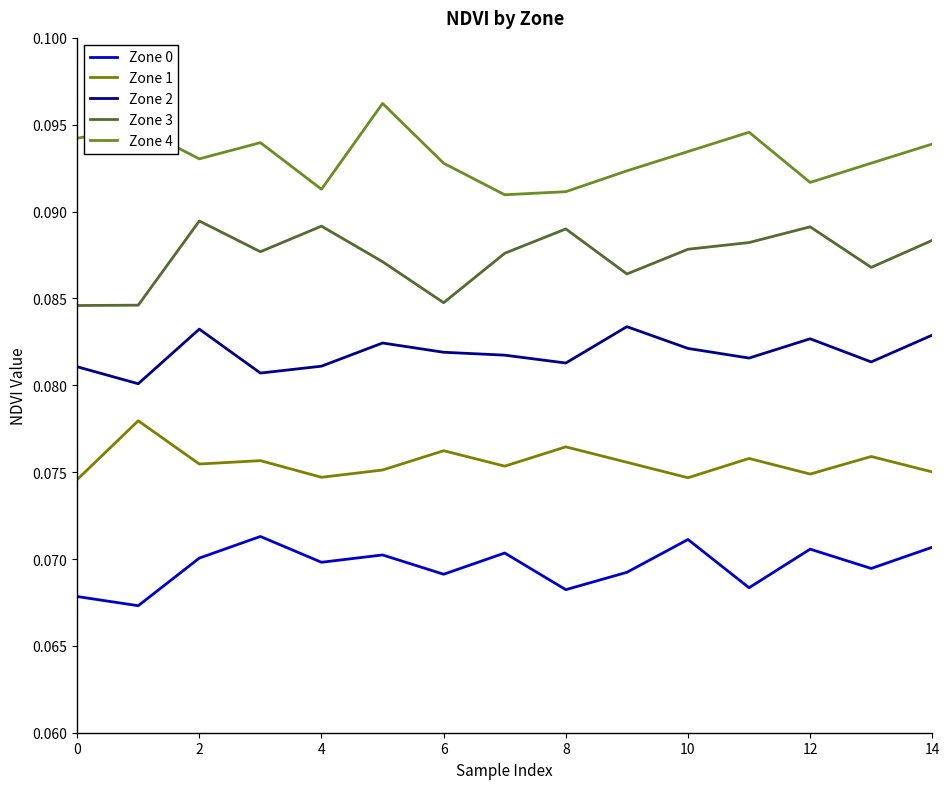

Is this an area chart (filled region under the line)?

No